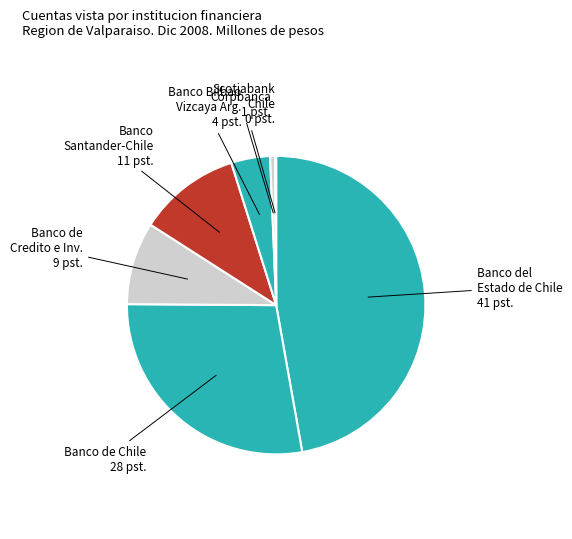

To the nearest percent, what is the difference between the largest and smallest slice percentages?

47%